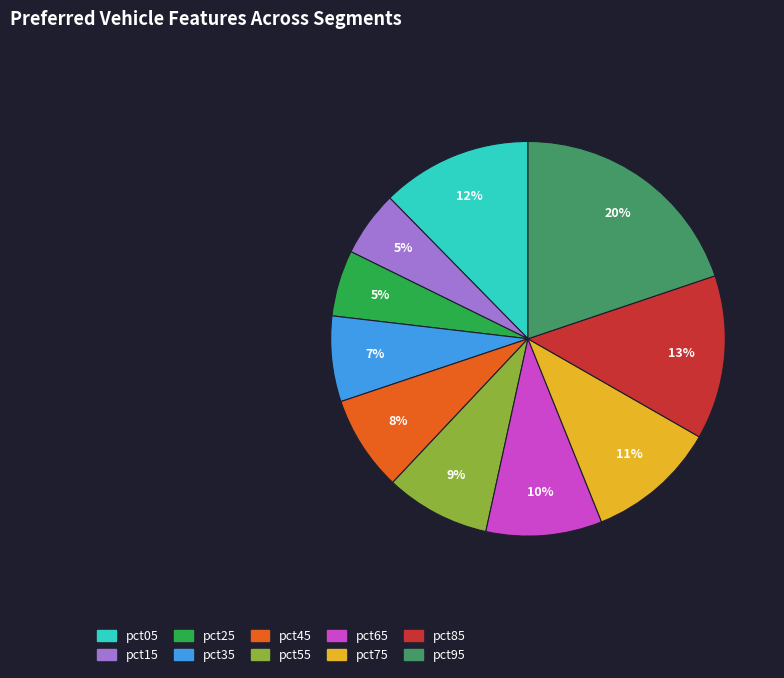

The pct05 slice represents 20% of the pie. True or false?

False